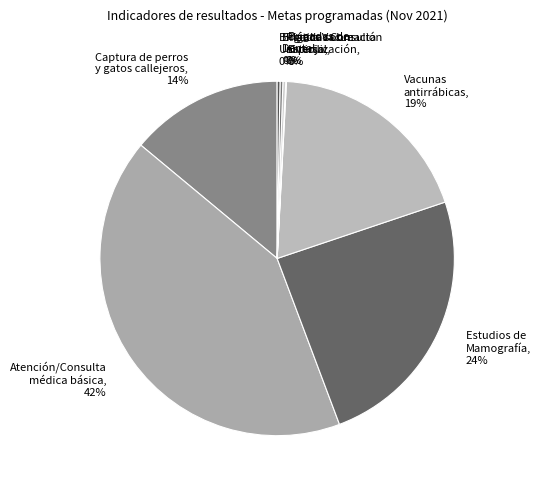

Between Atención/Consulta médica básica, 42% and Estudios de Mamografía, 24%, which is larger?

Atención/Consulta médica básica, 42%